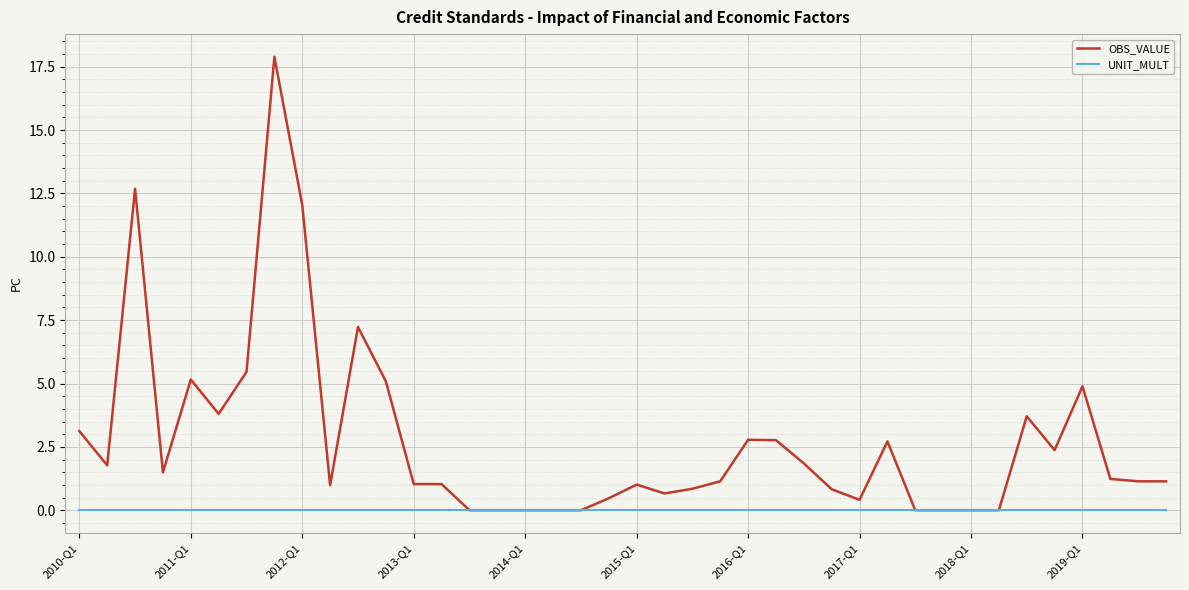

Rank the series by their maximum value, from highest to lowest.

OBS_VALUE, UNIT_MULT